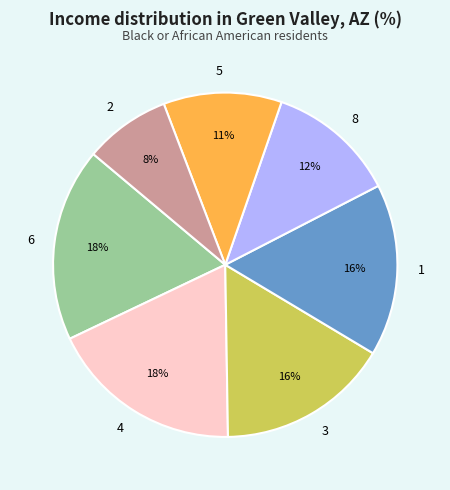

Do 2 and 8 together represent more than half of the pie?

No